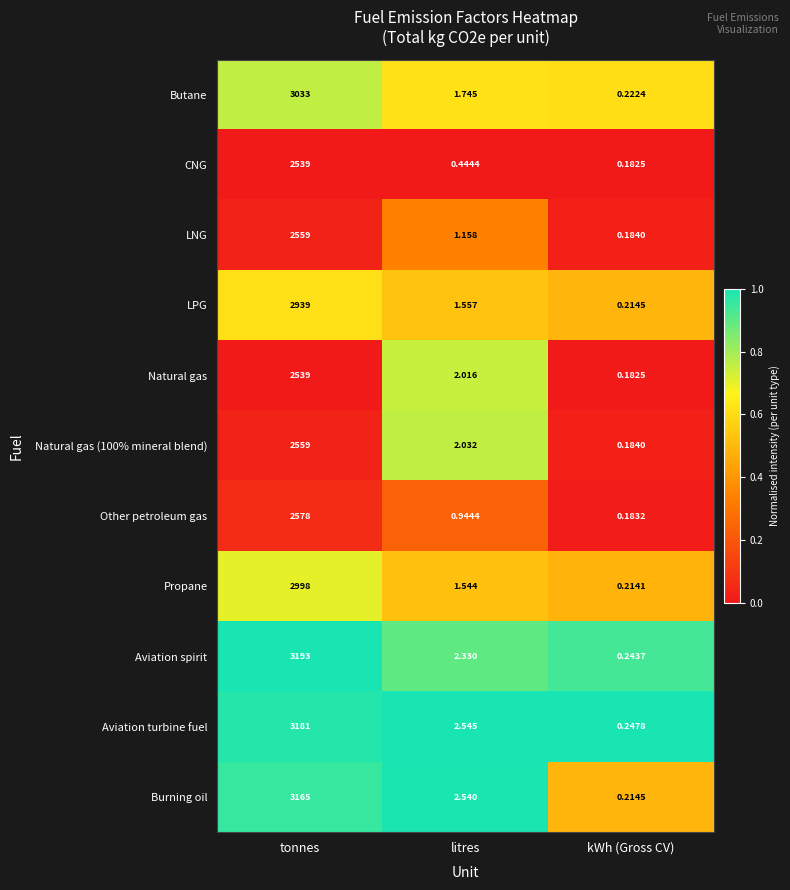

At which category is the sum across all series the highest?

tonnes